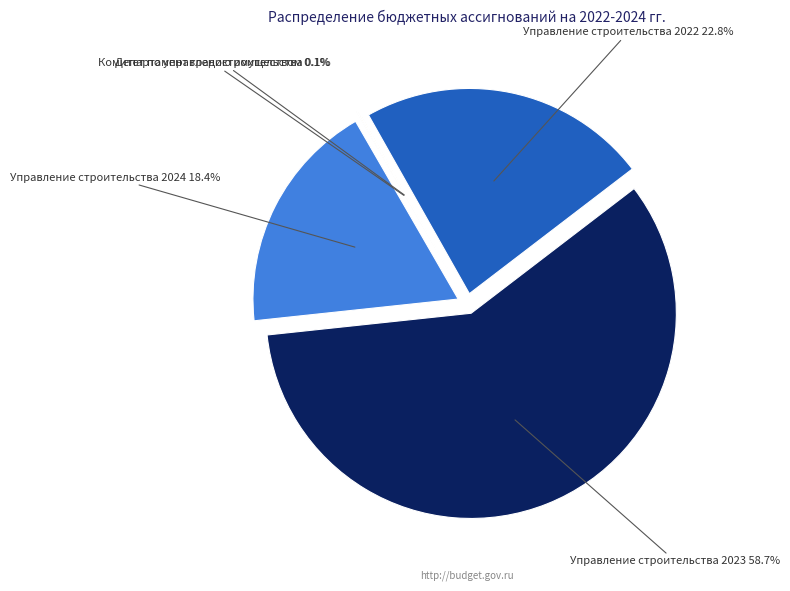

Is there a majority slice in this chart?

Yes